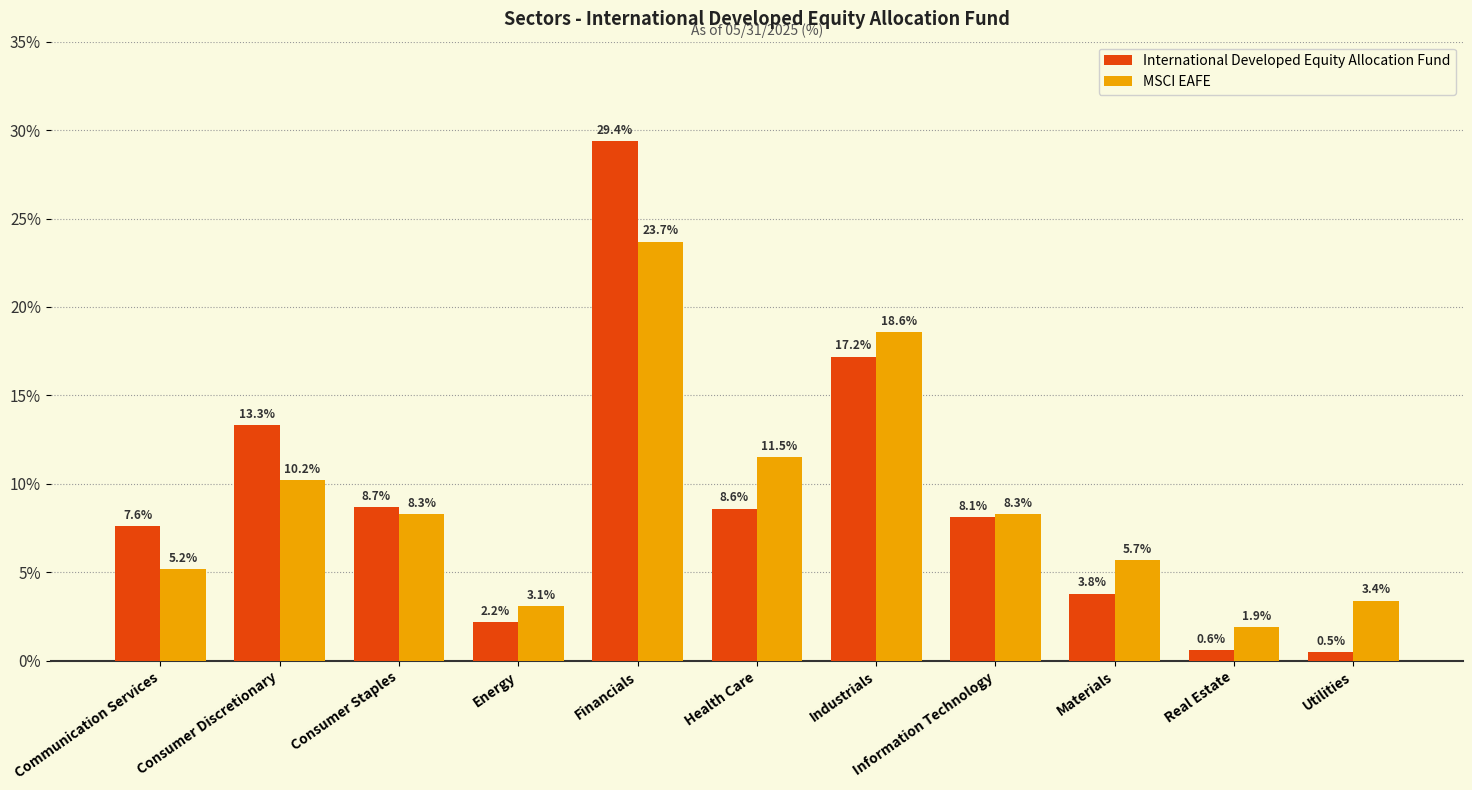

What is the difference between the MSCI EAFE values at Utilities and Real Estate?

1.5